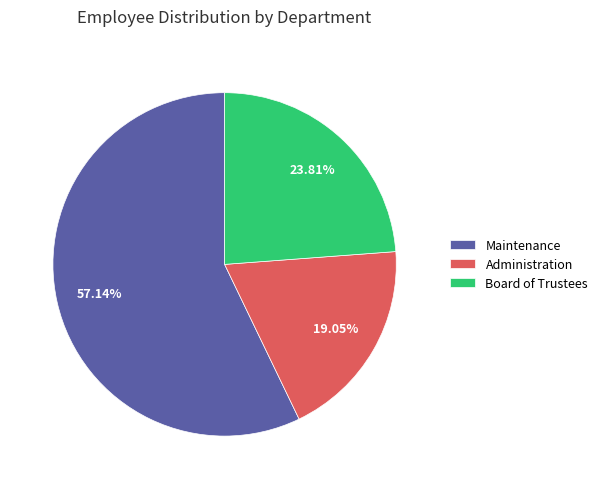

What percentage is NOT represented by Board of Trustees?

76.2%